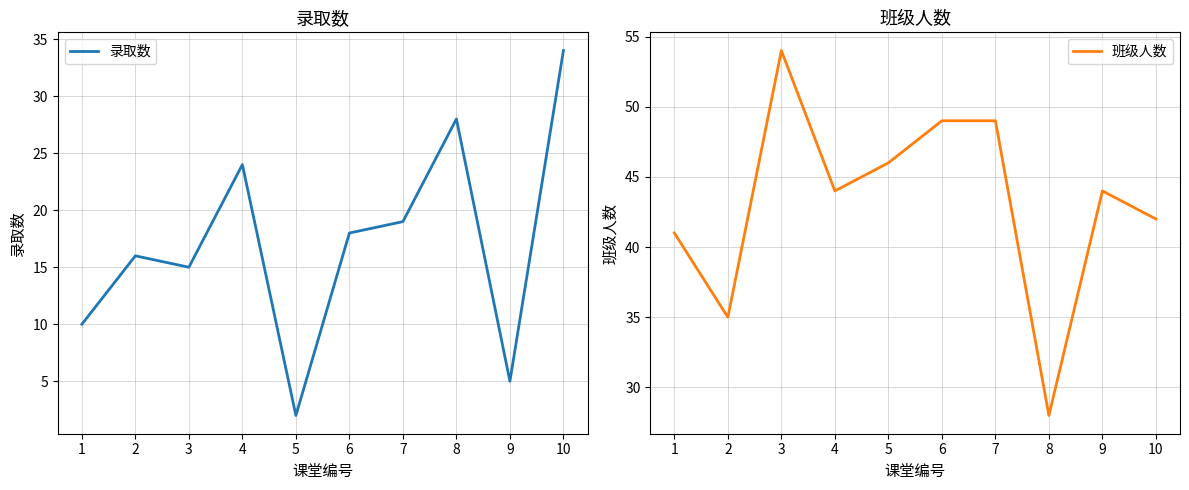

True or false: 班级人数 and 录取数 intersect in this chart.

False